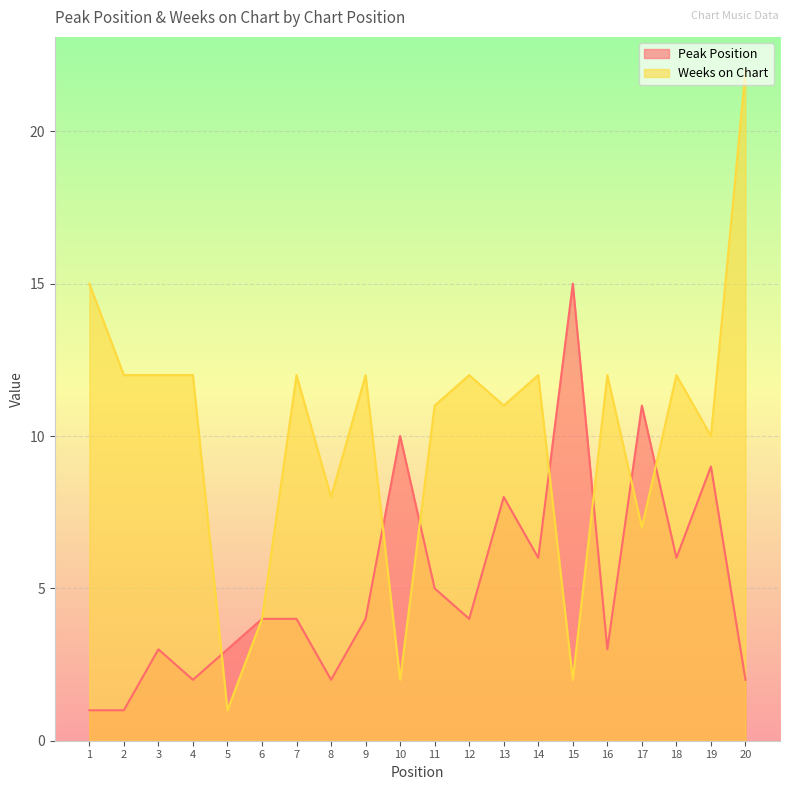

List the series in order of their peak value, lowest first.

Peak Position, Weeks on Chart